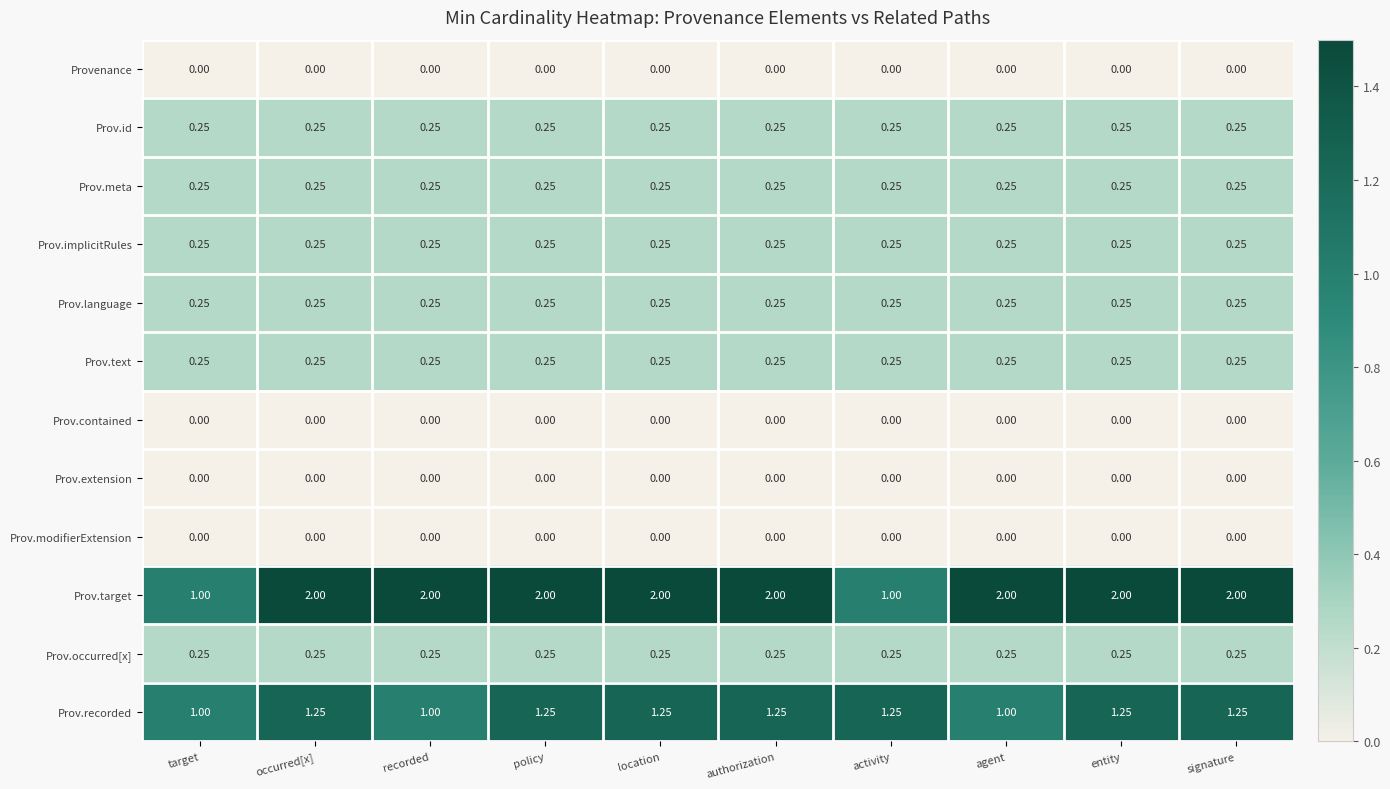

Which series has the widest spread of values?

Prov.target